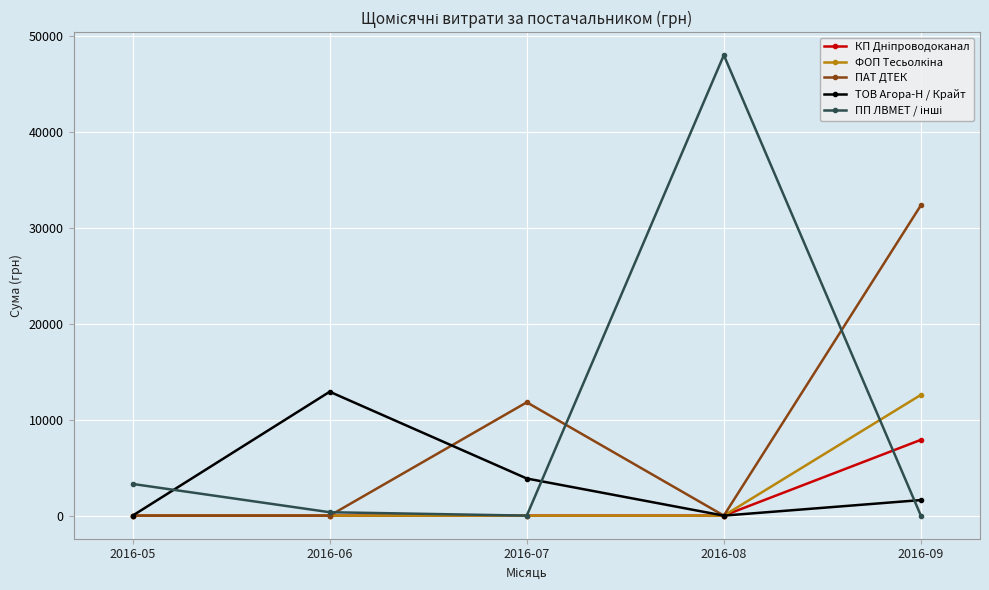

The value of ПАТ ДТЕК at 2016-06 is 0.0. True or false?

True